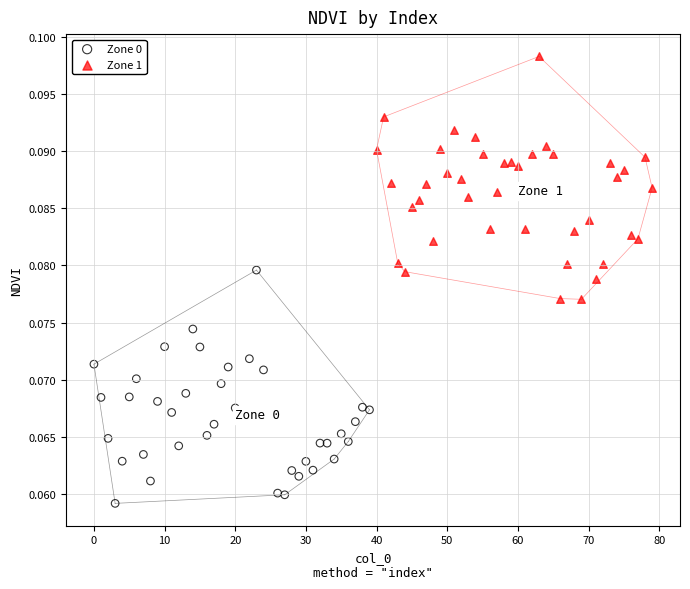

Which series contains the highest Y value?

Zone 1